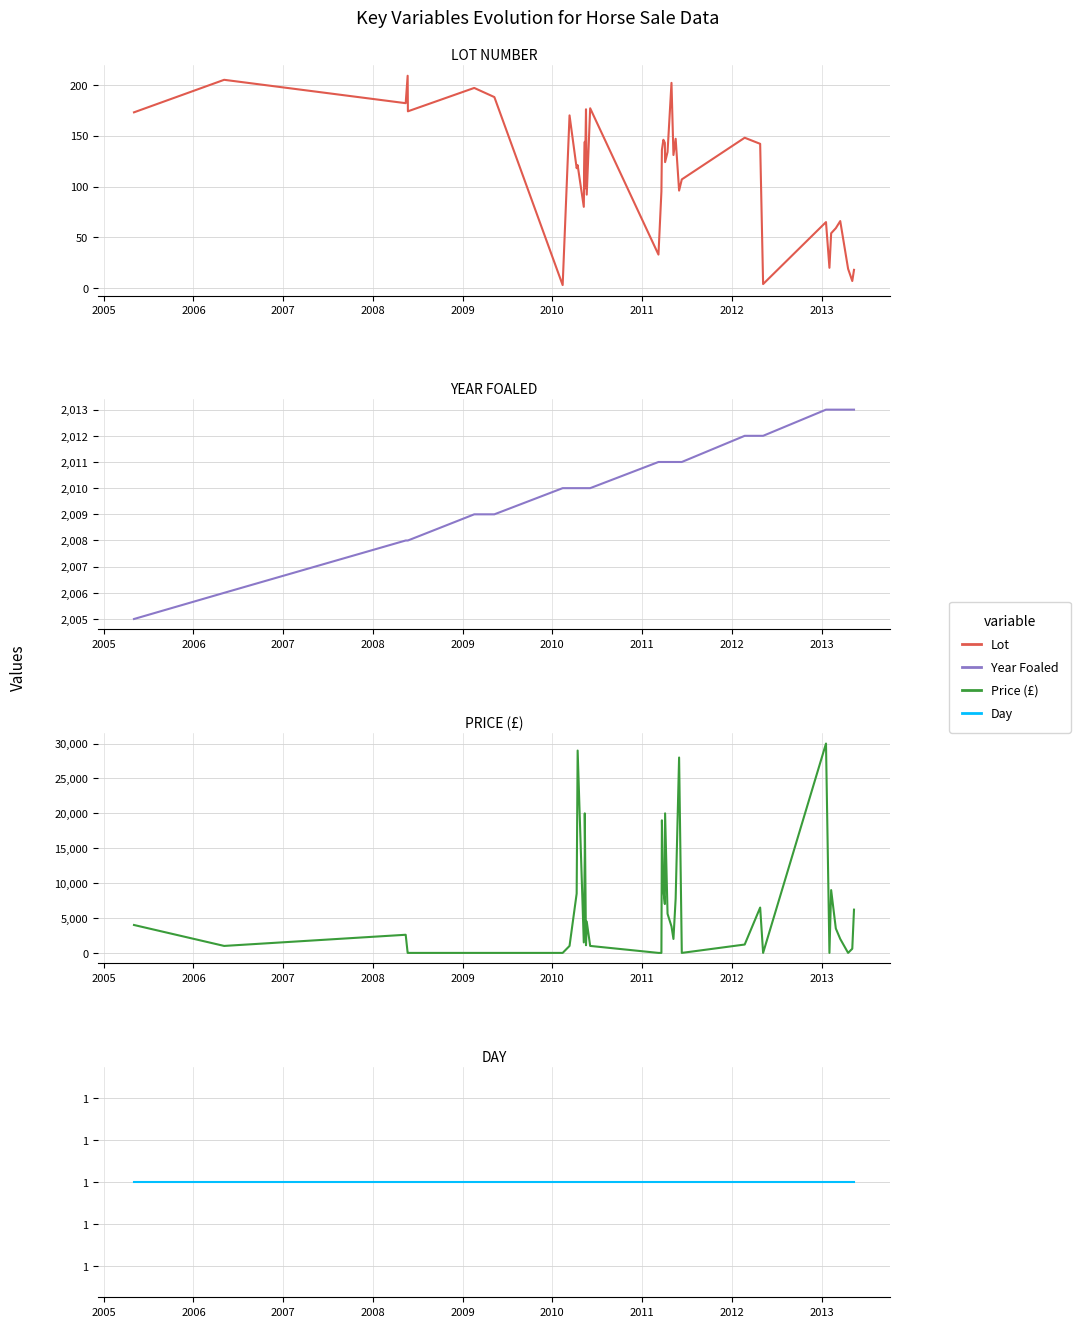

How many lines are shown in the chart?

4